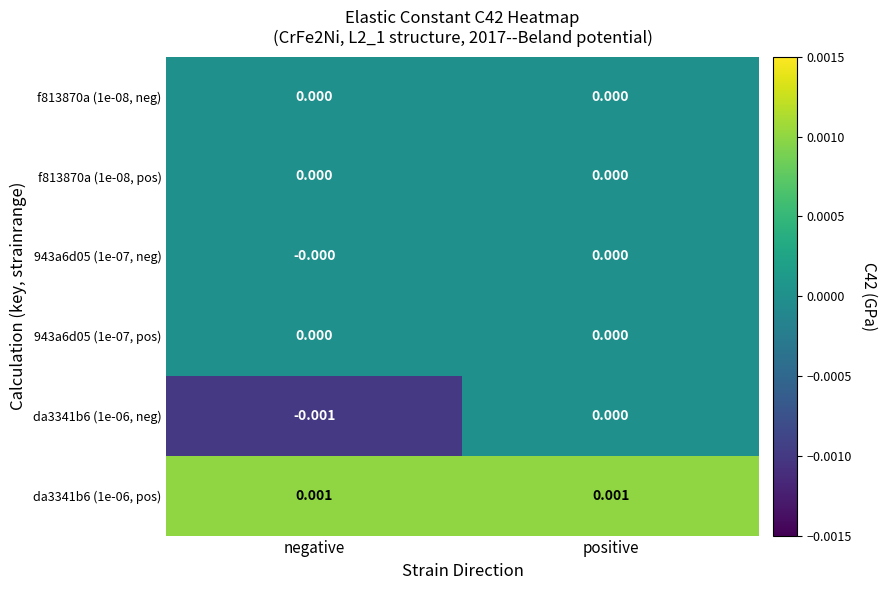

Which series has the largest total across all categories?

da3341b6 (1e-06, pos)